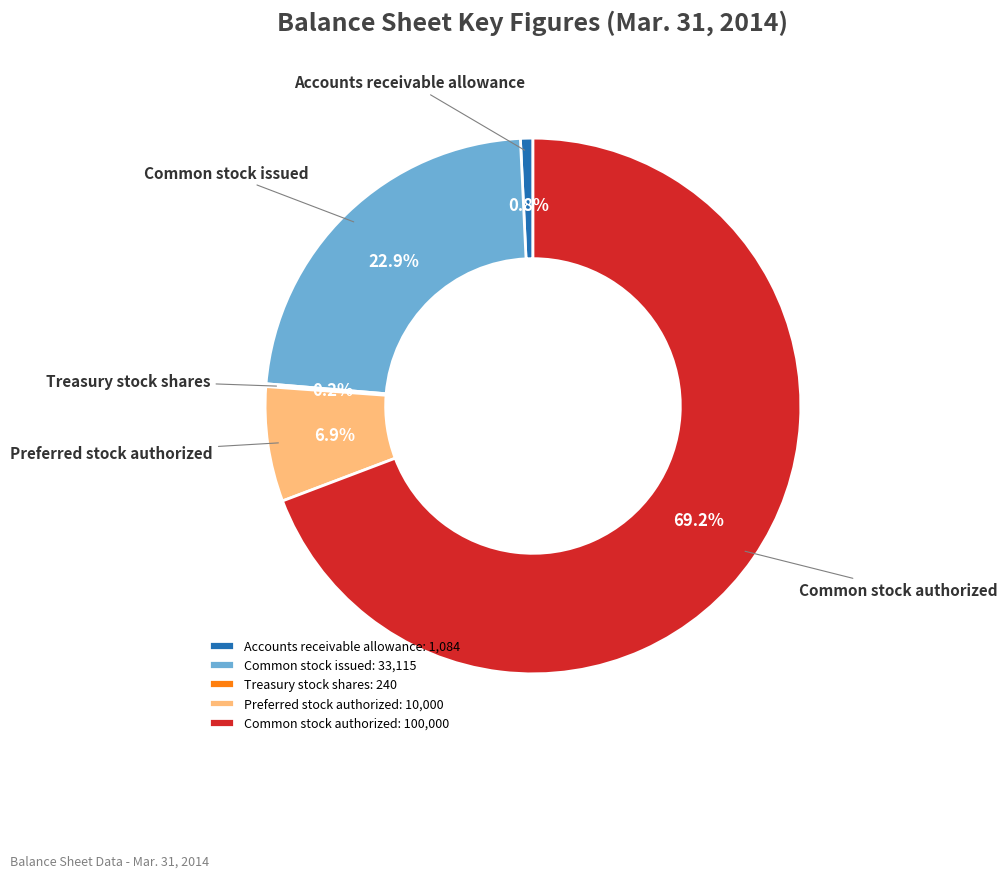

Between Common stock authorized and Accounts receivable allowance, which is larger?

Common stock authorized